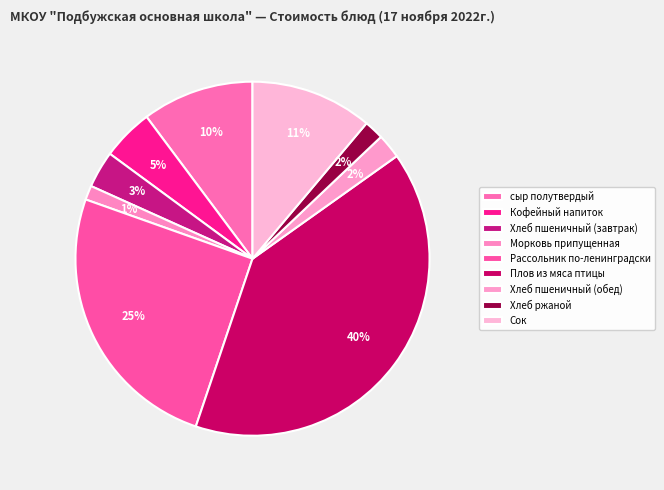

Is there a majority slice in this chart?

No